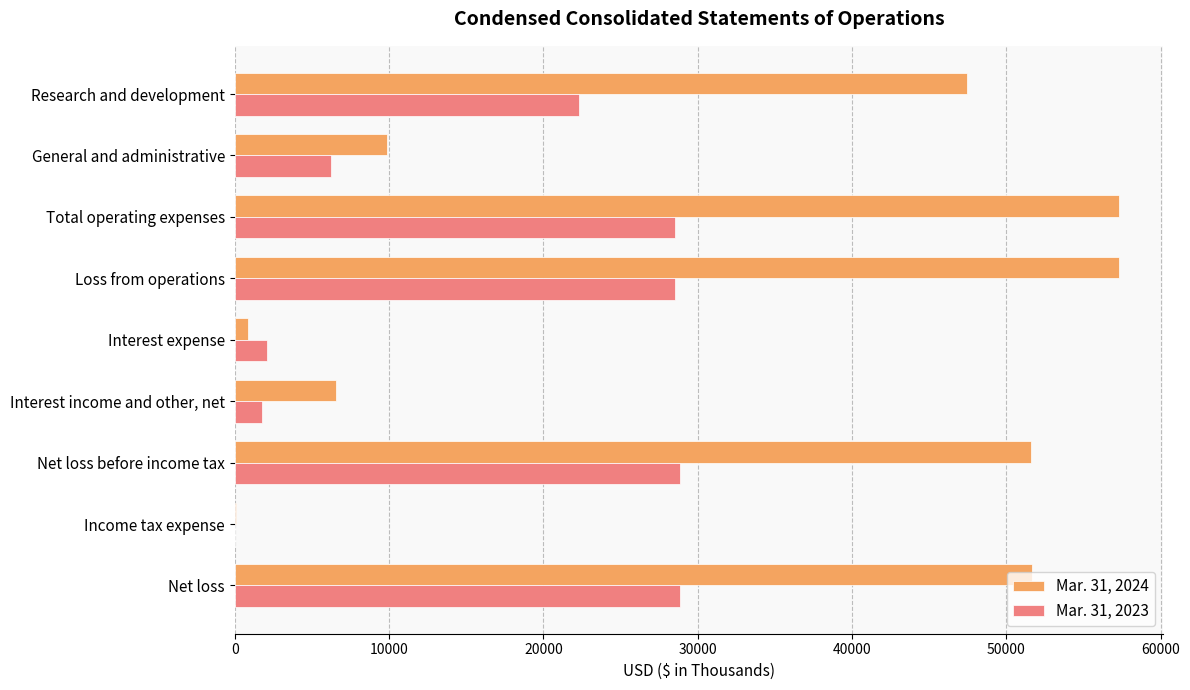

Which series has the largest total across all categories?

Mar. 31, 2024